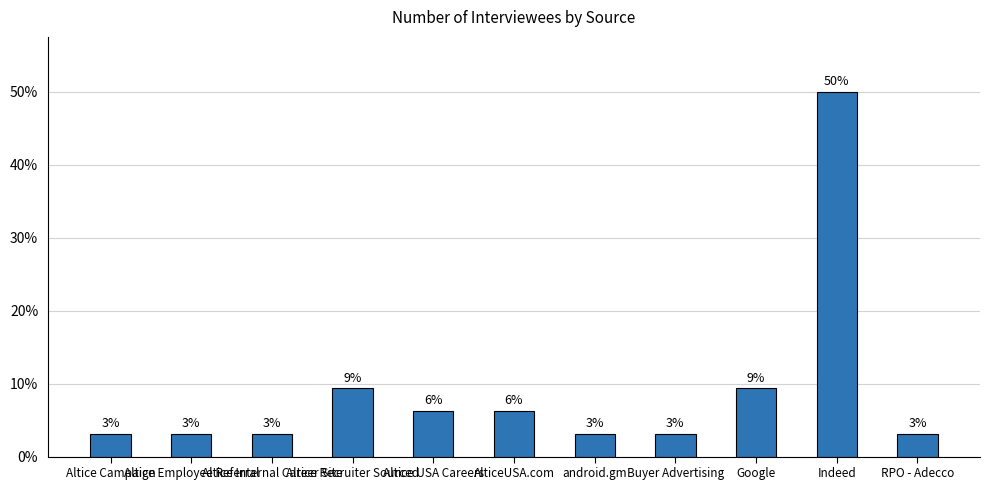

Are the bars horizontal?

No